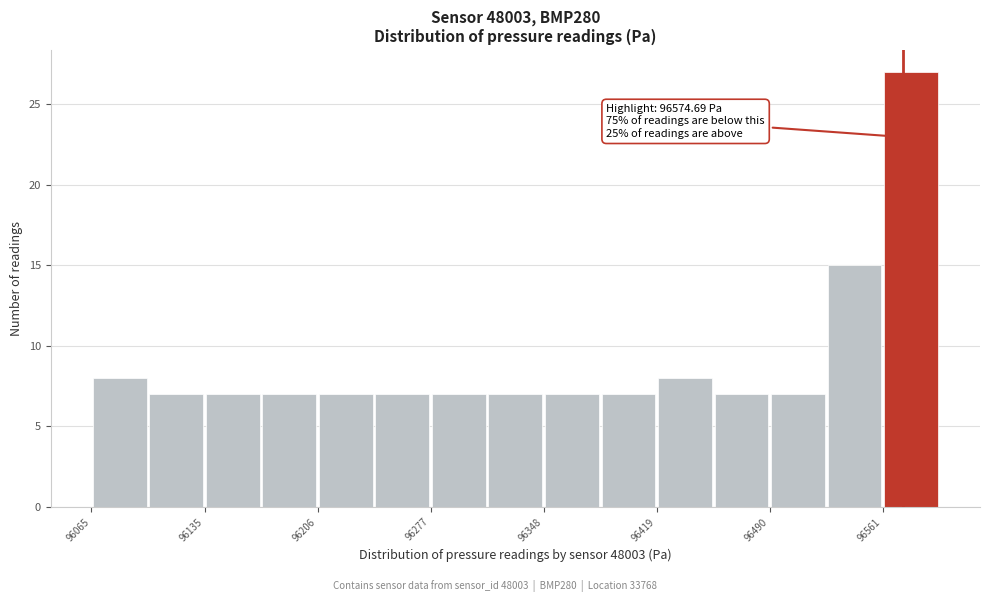

Read against the x-axis, roughly where is the centre of the tallest bar?

96580